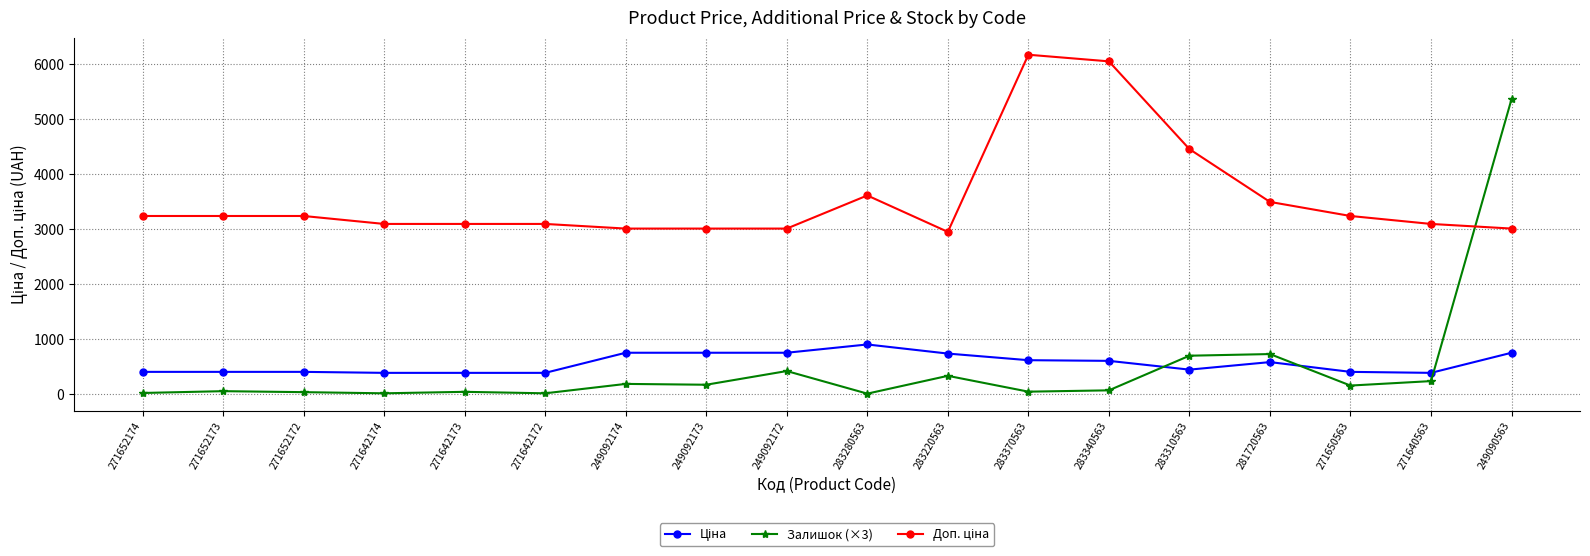

True or false: Залишок (×3) has more than 2 points higher than both neighbors.

True